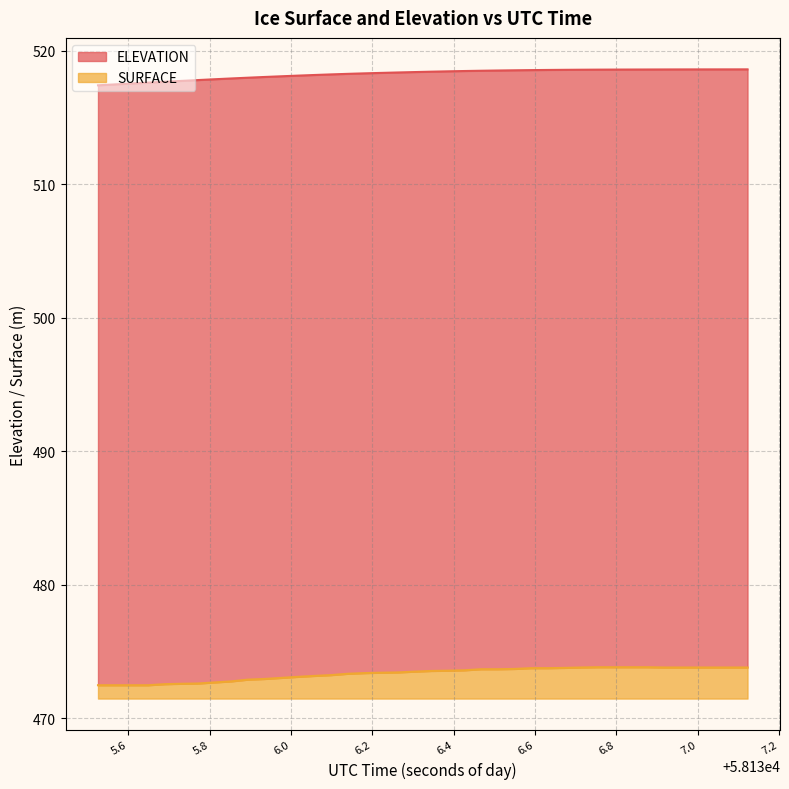

Which has a higher value, 58136.877 or 58136.3855?

58136.877